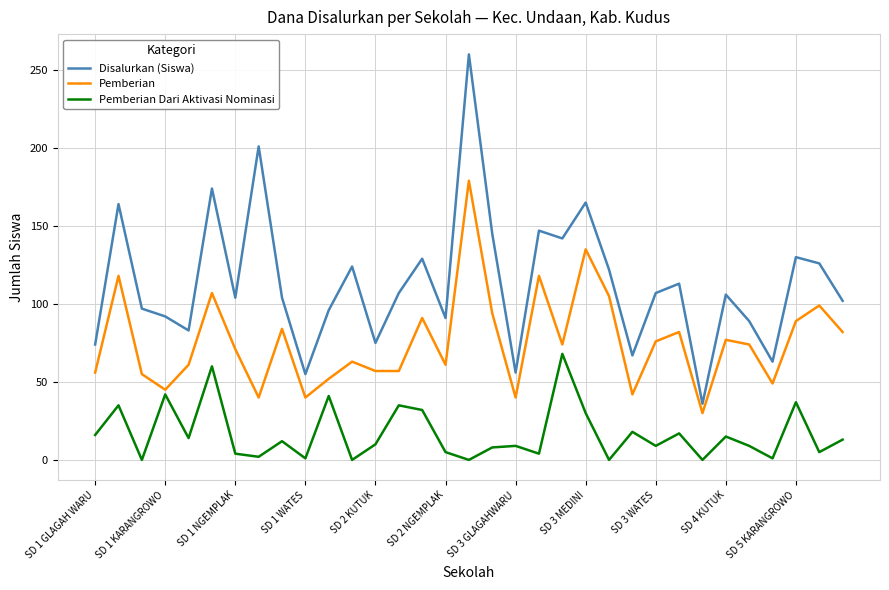

Which series has the widest spread of values?

Disalurkan (Siswa)